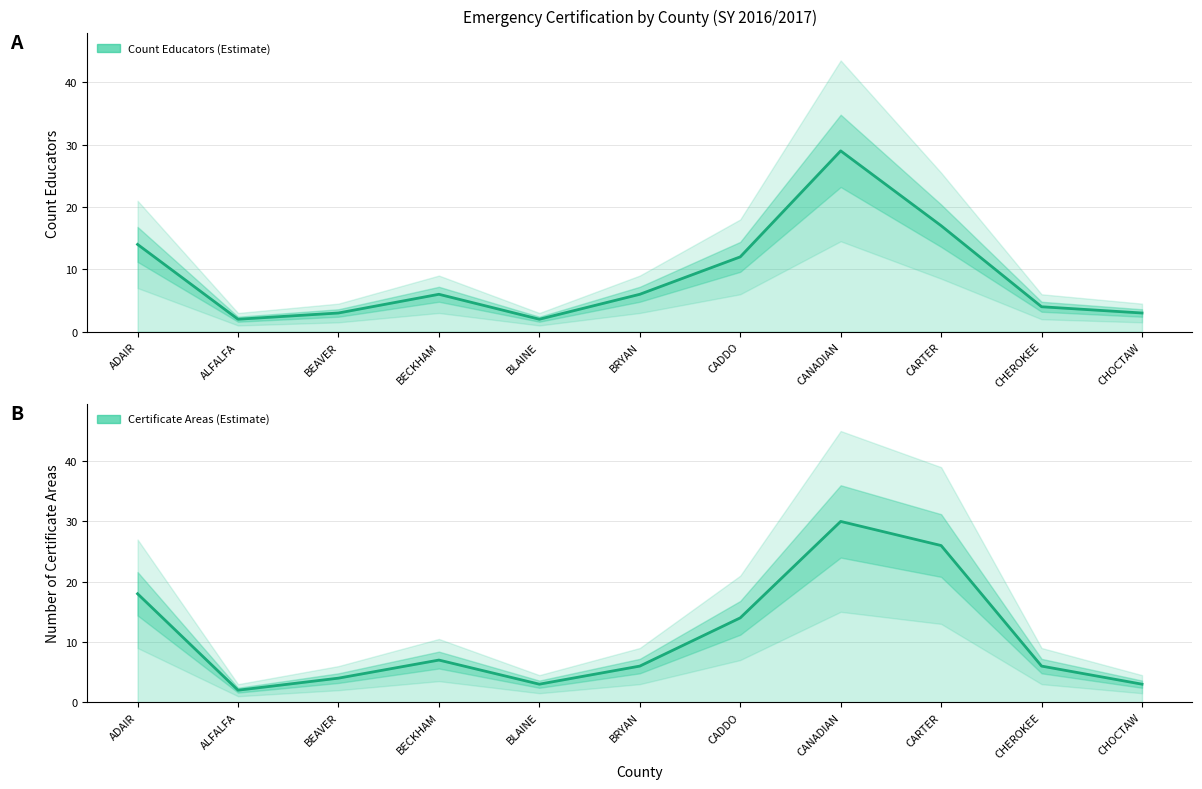

What is the label of the 4th point from the left?

BECKHAM